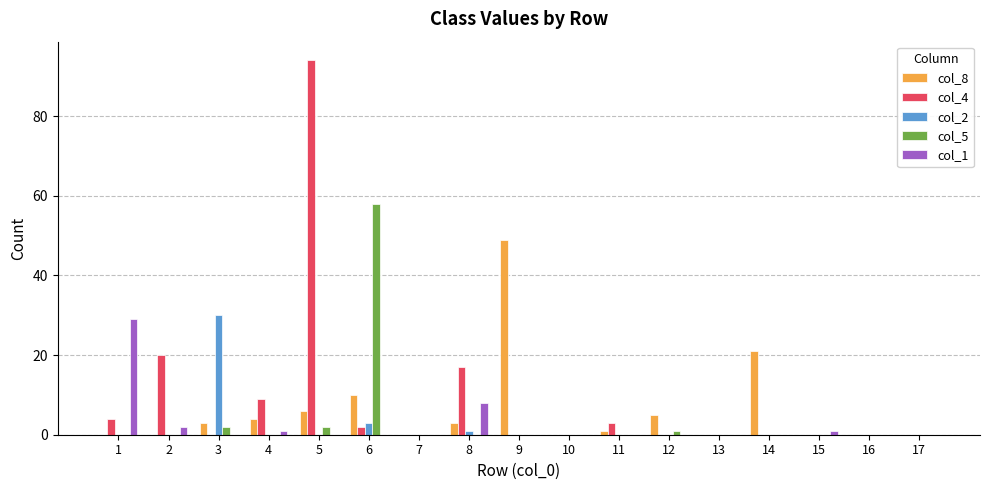

Which category has the highest value across all series?

5